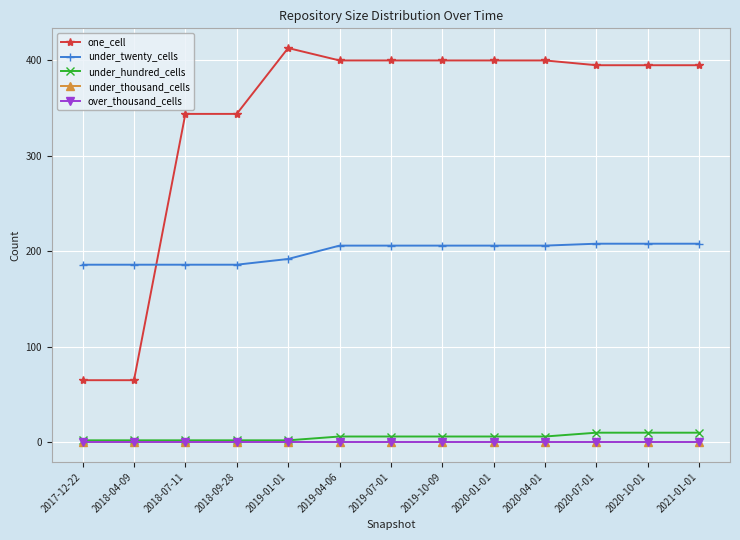

Reading right to left, what are all the values shown in this chart?

one_cell: 395	395	395	400	400	400	400	400	413	344	344	65	65
under_twenty_cells: 208	208	208	206	206	206	206	206	192	186	186	186	186
under_hundred_cells: 10	10	10	6	6	6	6	6	2	2	2	2	2
under_thousand_cells: 0	0	0	0	0	0	0	0	0	0	0	0	0
over_thousand_cells: 0	0	0	0	0	0	0	0	0	0	0	0	0